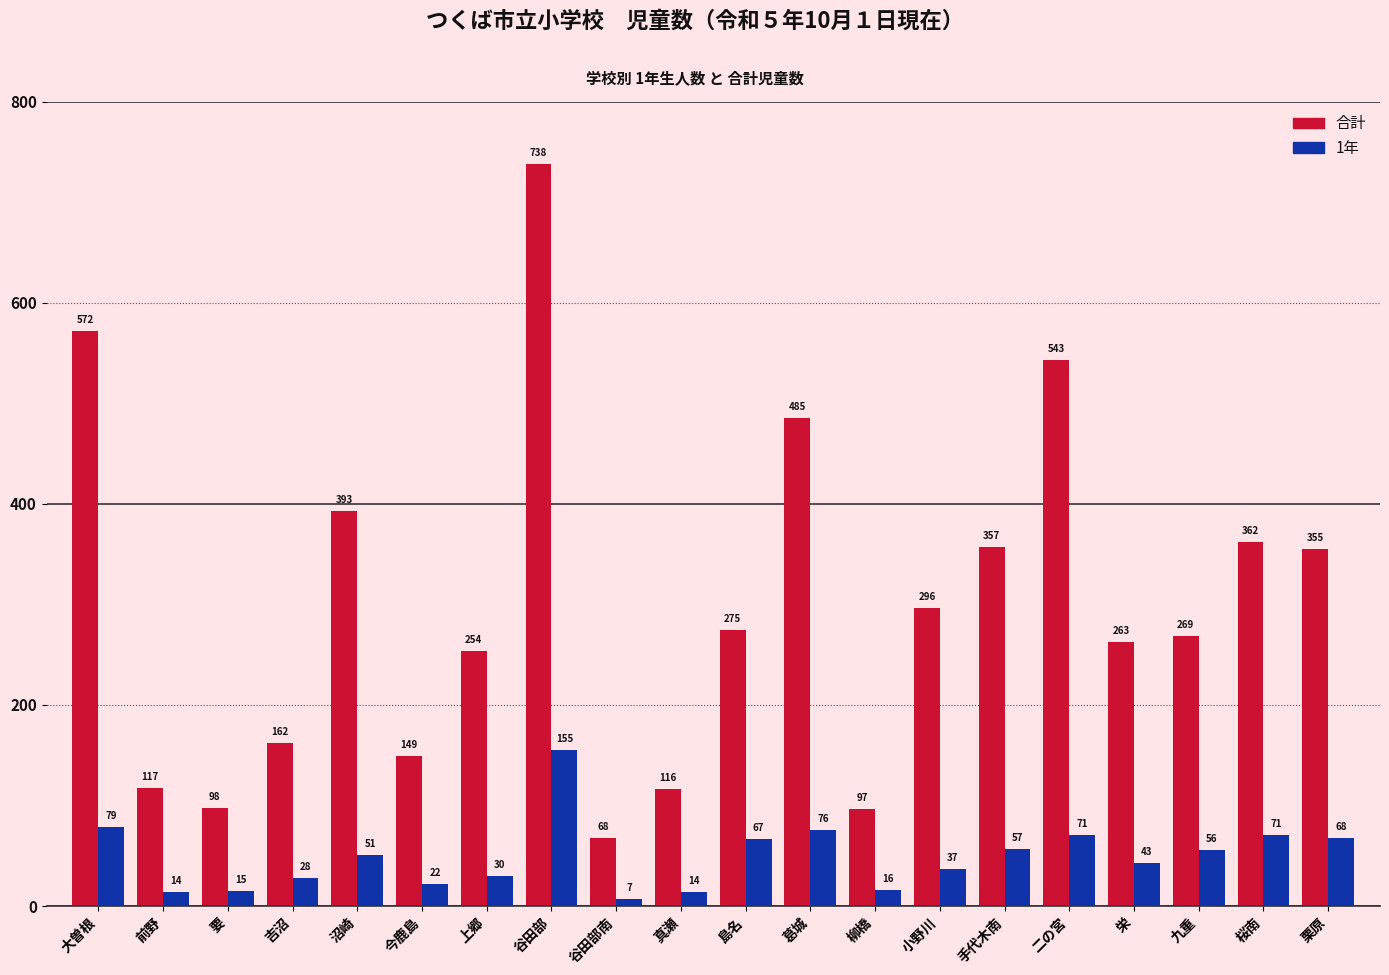

What is the smallest value displayed?

7